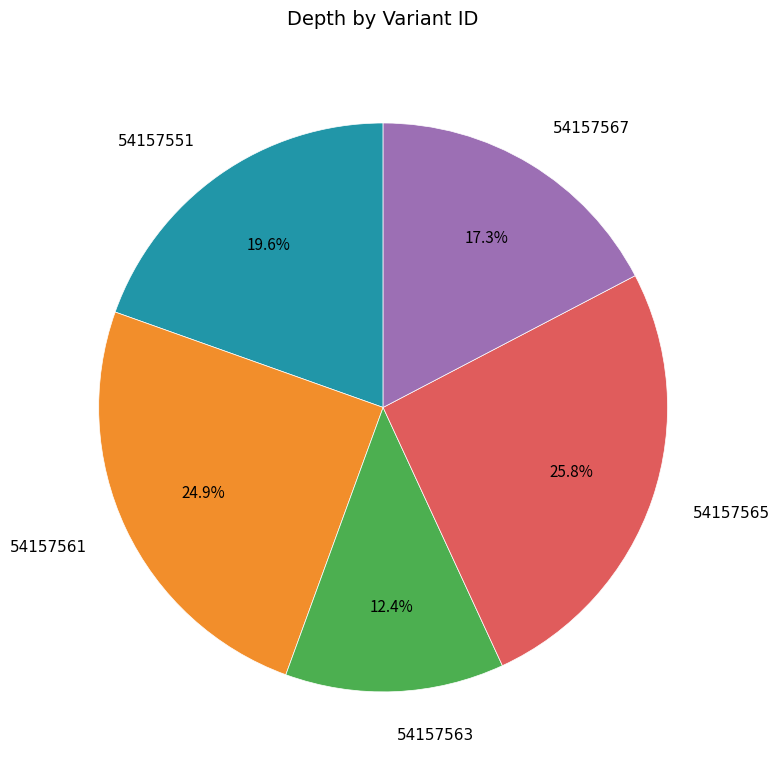

Approximately how many times larger is the value at 54157567 compared to 54157551?

0.9